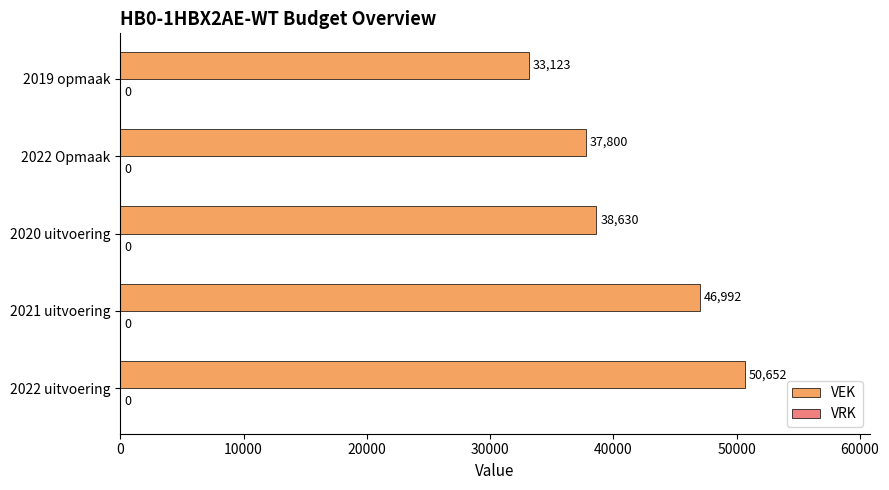

Reading bottom to top, transcribe all the data shown in this chart.

50652	46992	38630	37800	33123